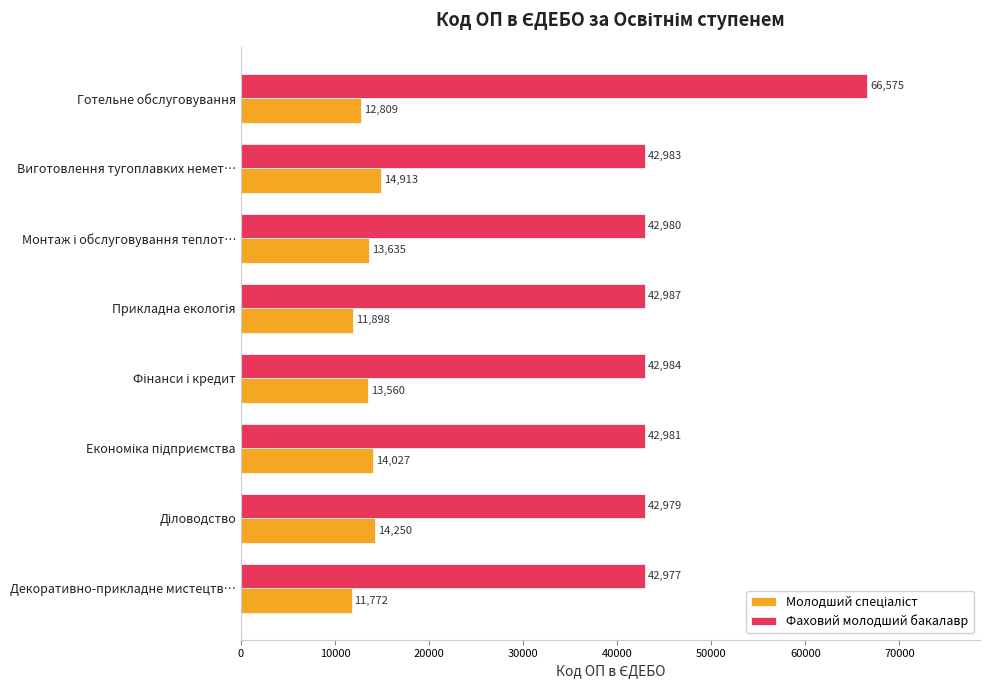

What is the difference between the second highest and second lowest values in the Фаховий молодший бакалавр series?

8